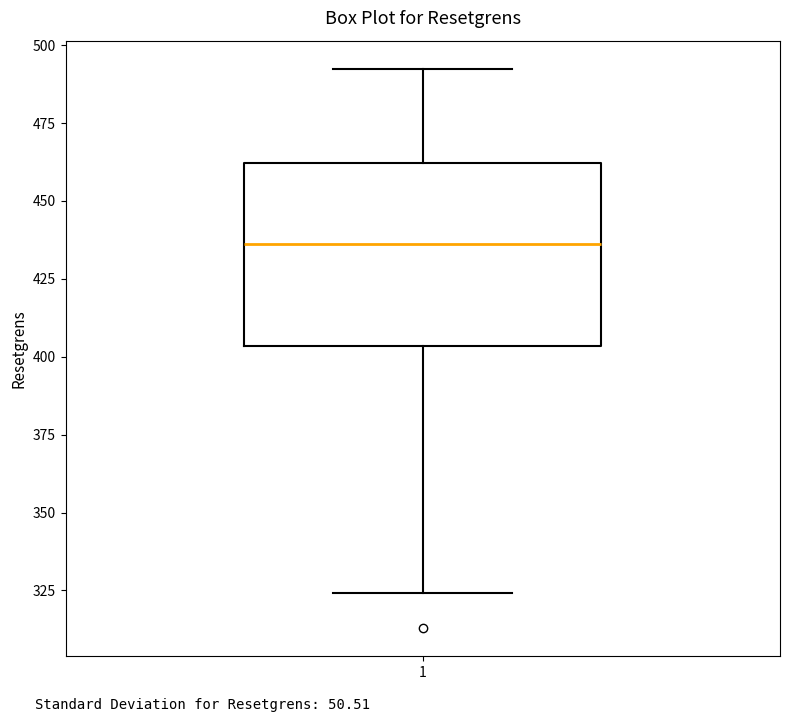

Where does the lower whisker of the box at x = 1 end on the y-axis? The values are not printed on the chart, so give them approximately, as read against the axis.

325